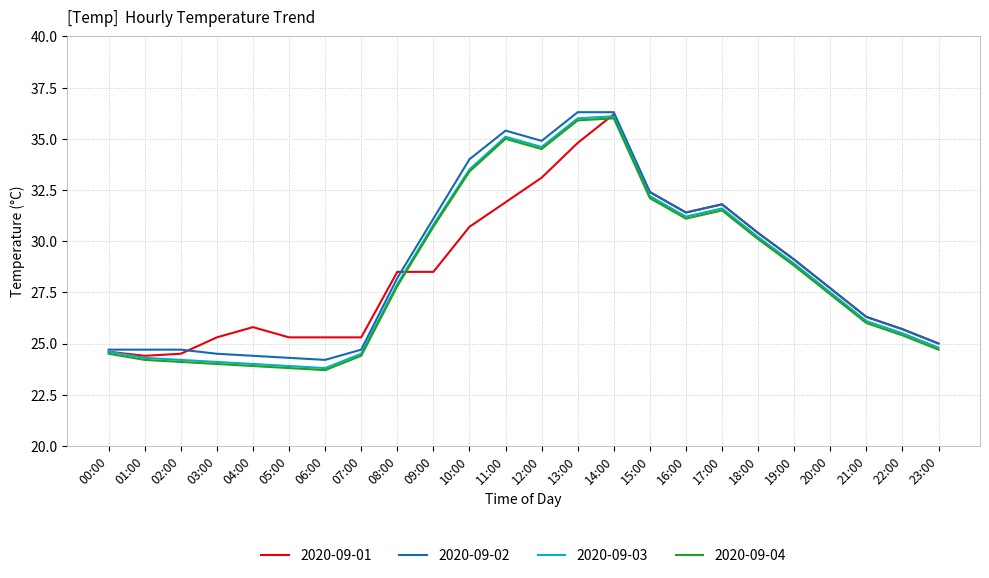

What is the total value across all series at 09:00?

121.1